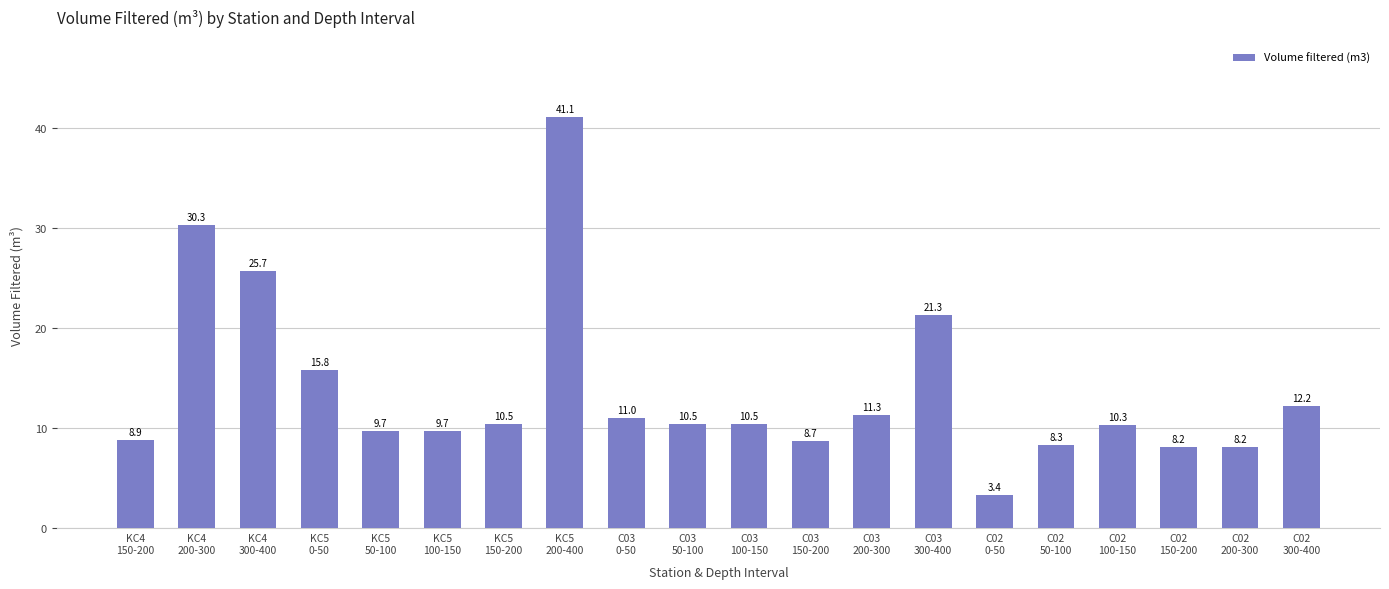

Reading left to right, what are all the values shown in this chart?

8.9	30.3	25.7	15.8	9.7	9.7	10.5	41.1	11.0	10.5	10.5	8.7	11.3	21.3	3.4	8.3	10.3	8.2	8.2	12.2